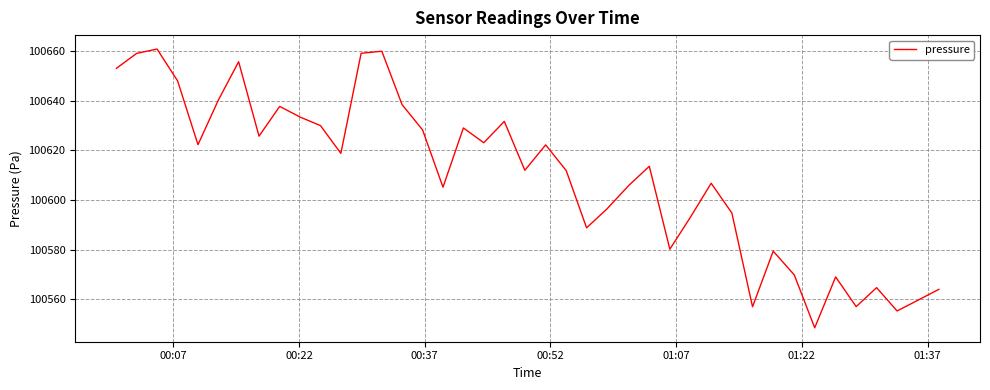

What is the maximum value shown in the chart?

100660.8